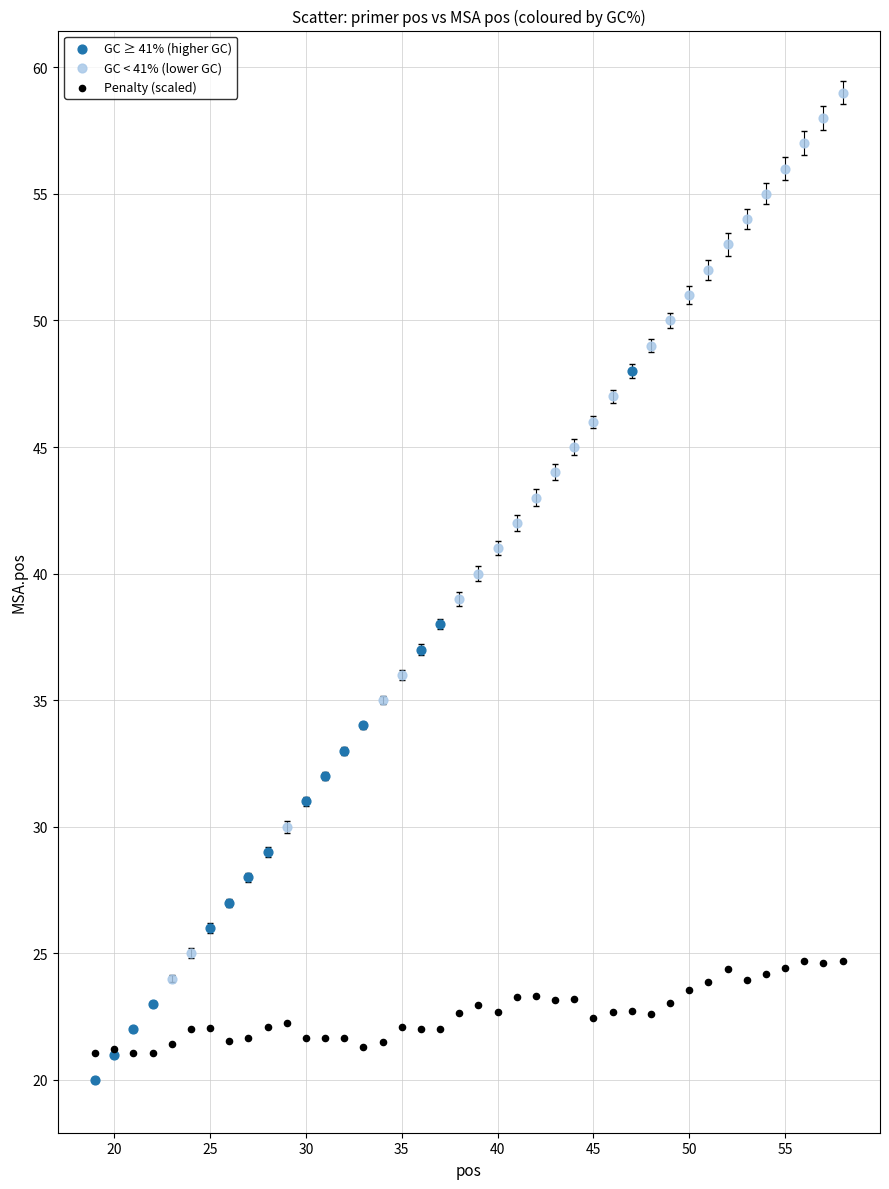

Which series has the largest Y range (max minus min)?

GC < 41% (lower GC)